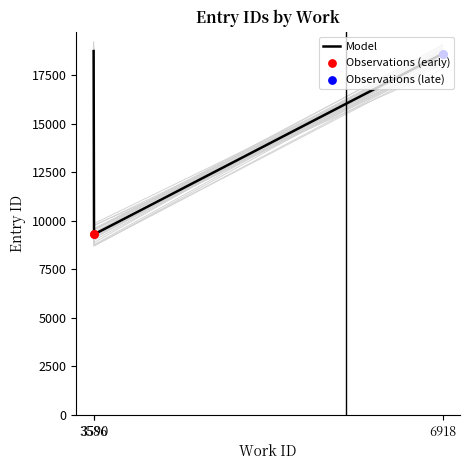

Between 6918 and 3586, which is larger?

3586